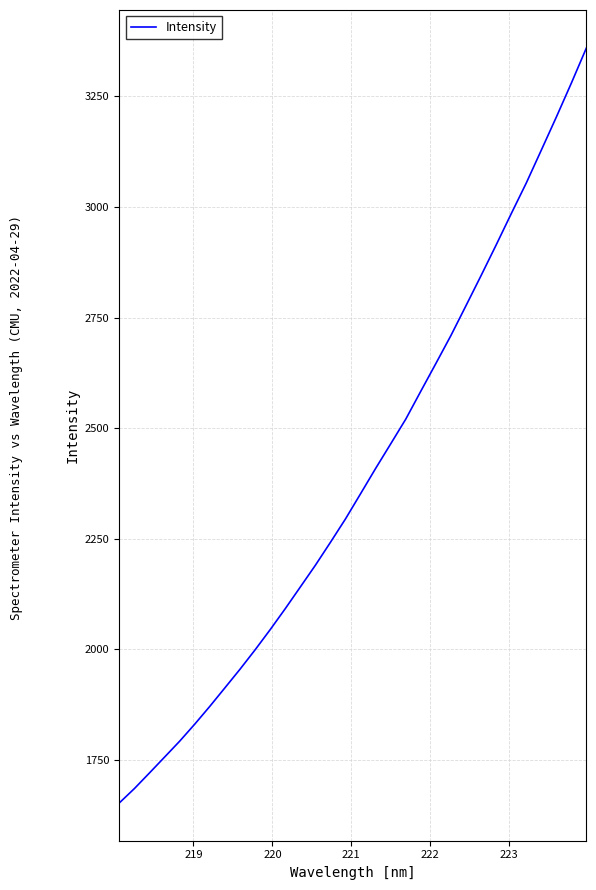

How many lines are shown in the chart?

1